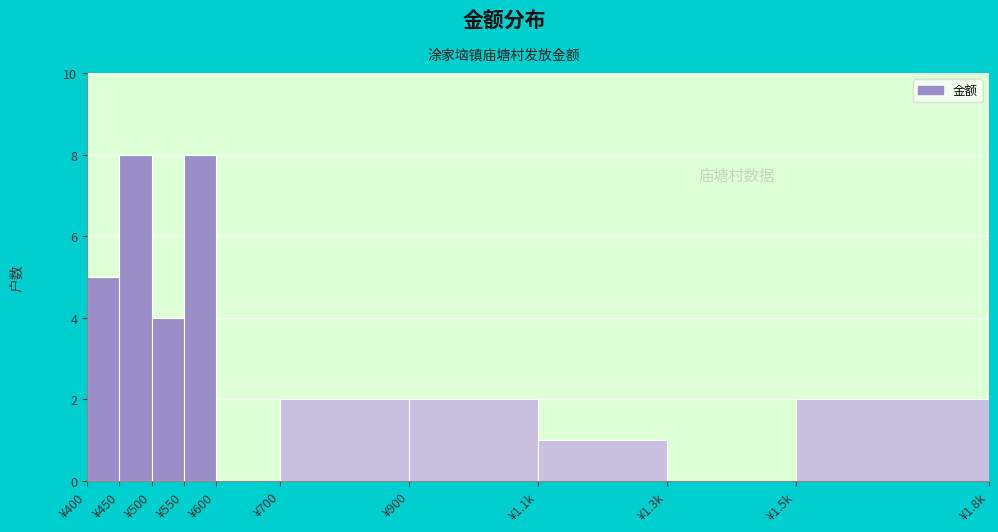

Reading right to left, what are all the values shown in this chart?

¥1.5k=2	¥1.3k=0	¥1.1k=1	¥900=2	¥700=2	¥600=0	¥550=8	¥500=4	¥450=8	¥400=5